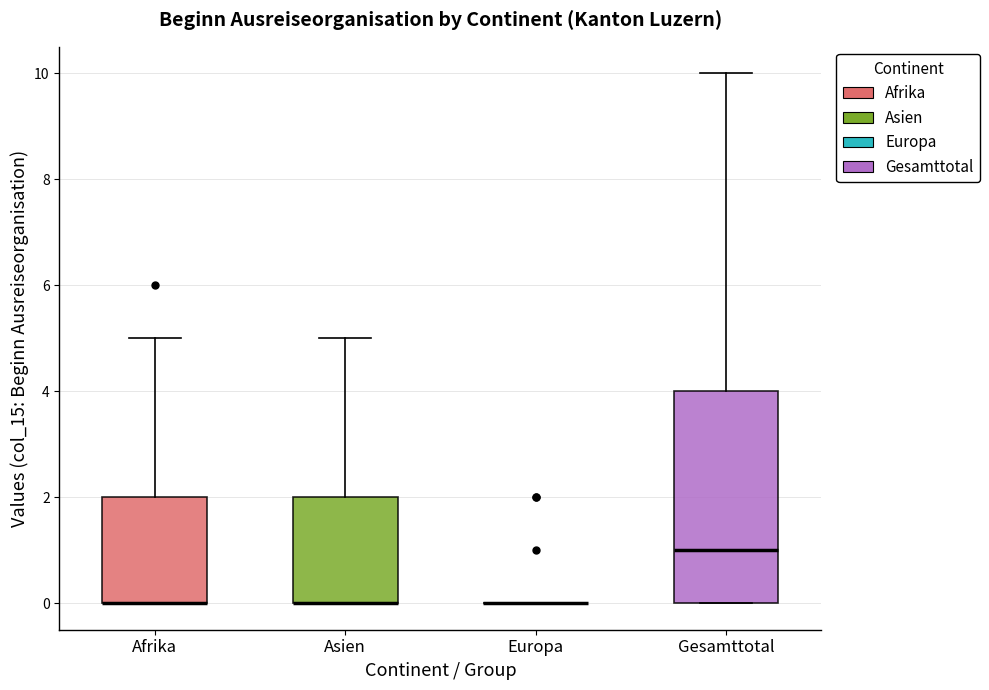

Where is the lower edge of the box for Asien on the y-axis? The values are not printed on the chart, so give them approximately, as read against the axis.

0